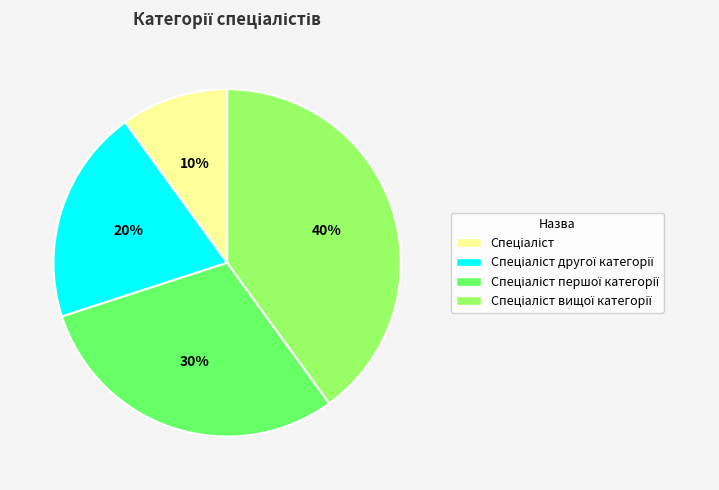

Count the number of slices in the pie.

4